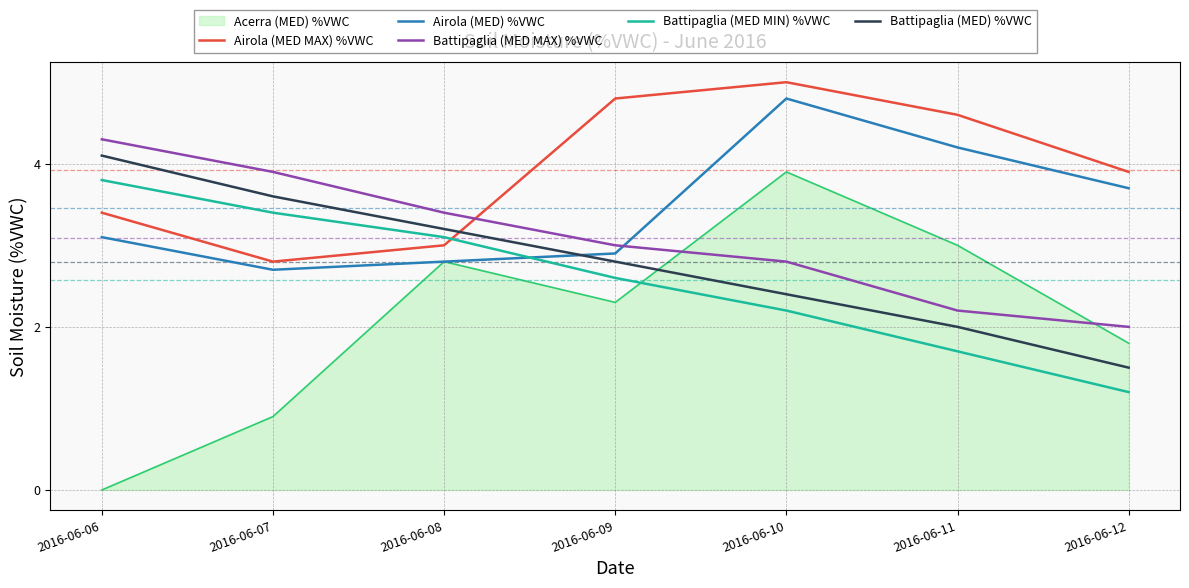

Which series has the largest range (max minus min)?

Acerra (MED) %VWC